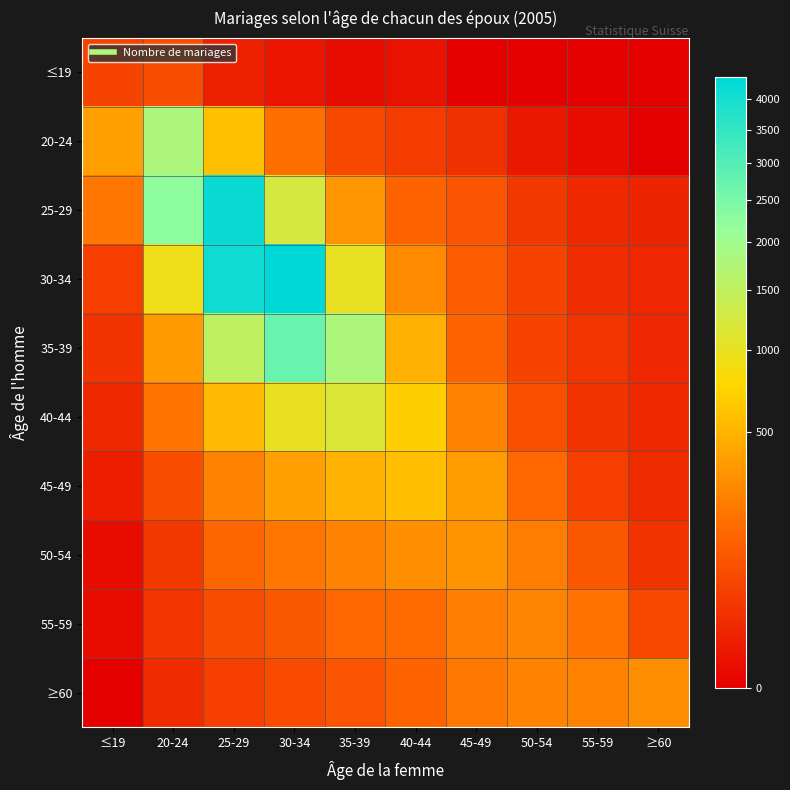

Which category has the lowest value across all series?

45-49